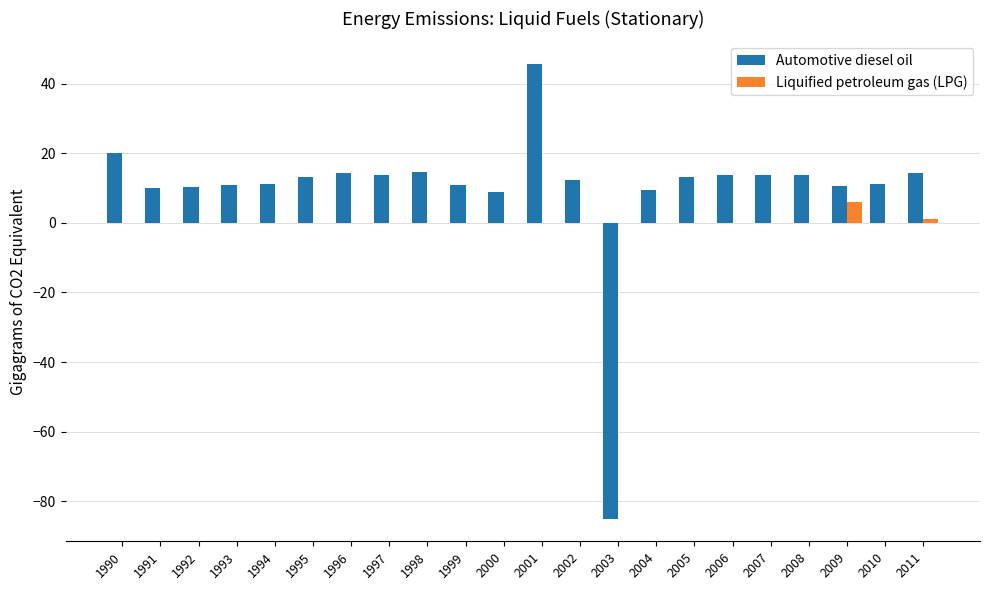

At which label does Automotive diesel oil first exceed 13?

1990